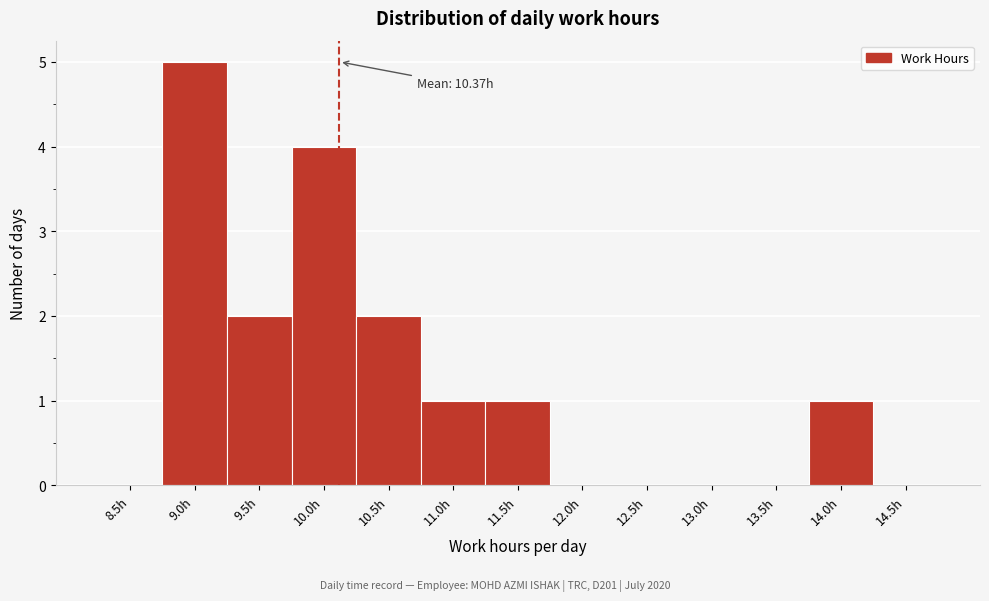

Reading right to left, extract all data points from this chart.

14.5h=0	14.0h=1	13.5h=0	13.0h=0	12.5h=0	12.0h=0	11.5h=1	11.0h=1	10.5h=2	10.0h=4	9.5h=2	9.0h=5	8.5h=0